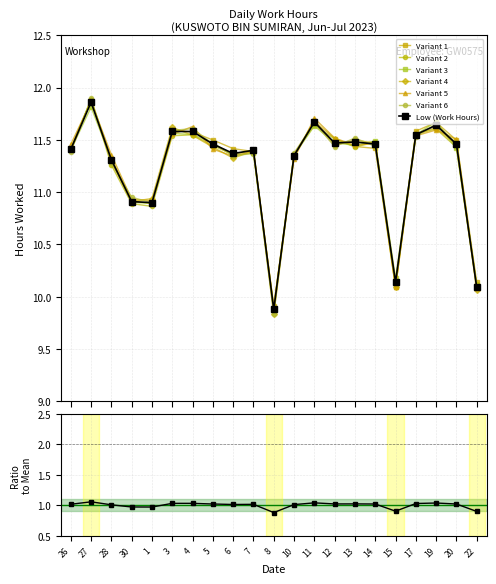

List the labels in order of value, largest first.

27, 11, 19, 3, 4, 17, 13, 12, 5, 14, 20, 26, 7, 6, 10, 28, 30, 1, 15, 22, 8